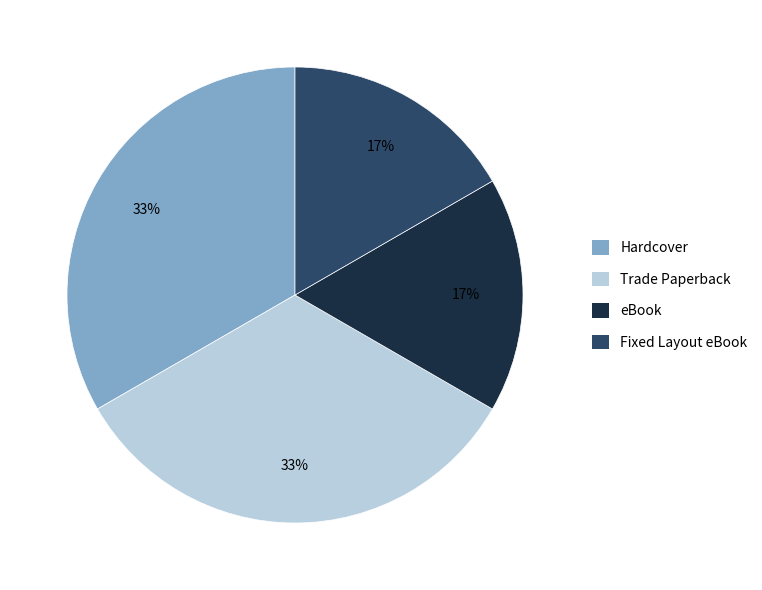

True or false: Trade Paperback accounts for 26% of the total.

False